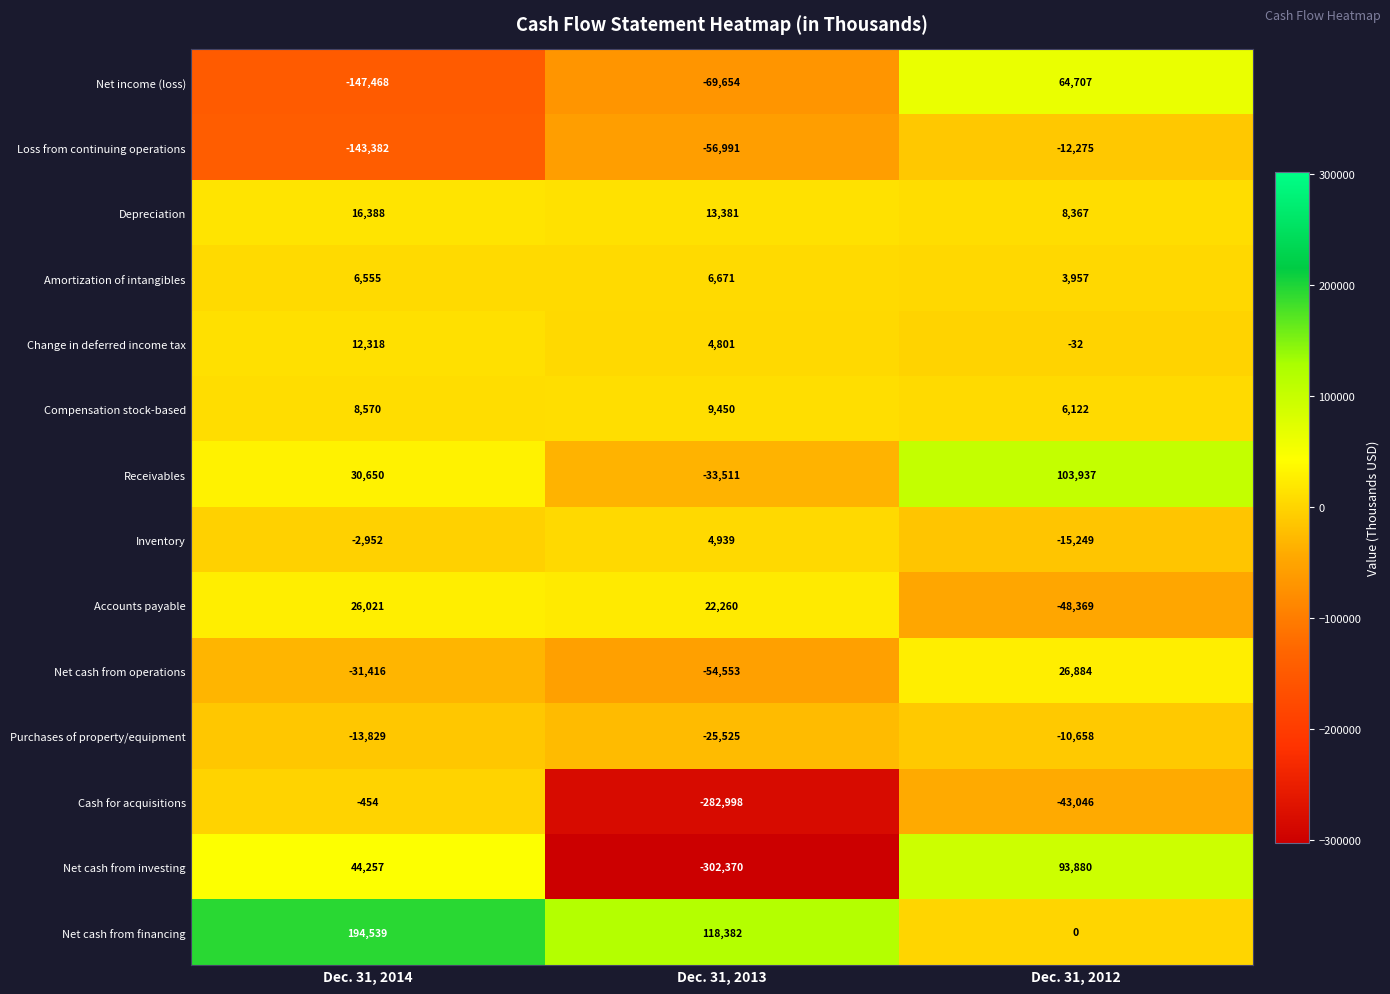

What is the difference between the maximum and second lowest values in the Net cash from investing series?

49623